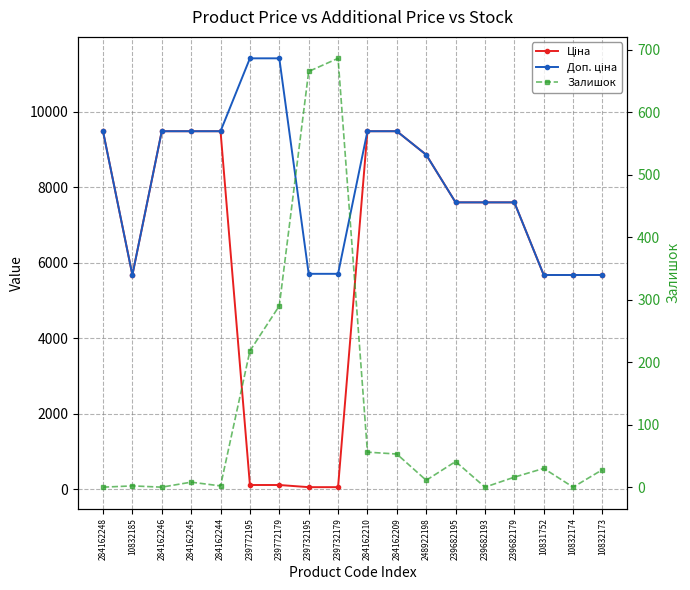

After their last crossing, which series has the higher values: Ціна or Залишок?

Ціна